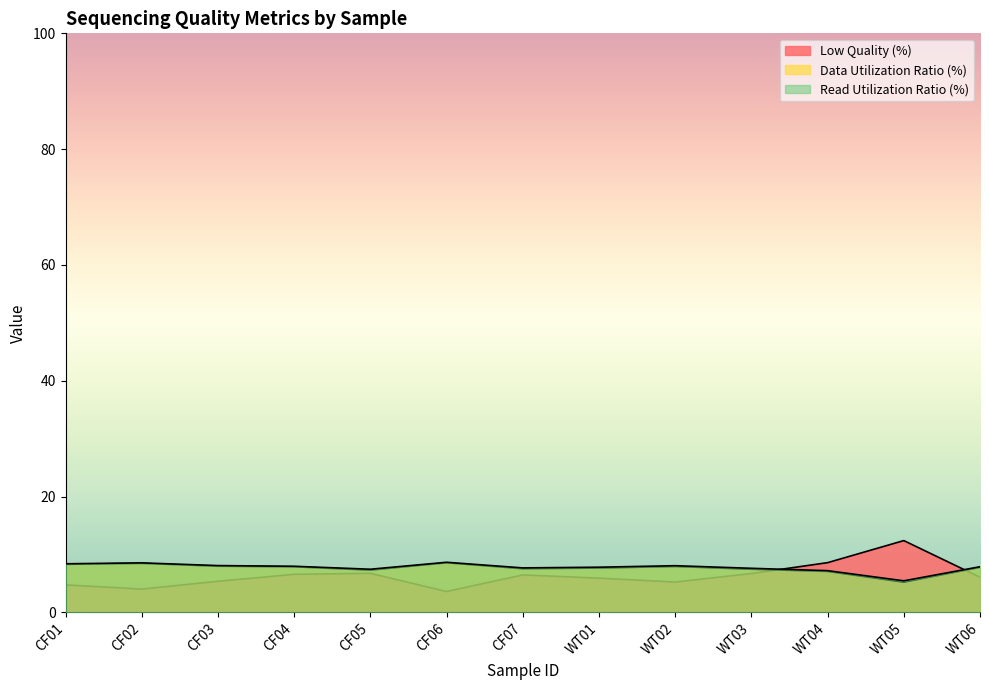

At CF06, list the series in order from largest to smallest.

Read Utilization Ratio (%), Data Utilization Ratio (%), Low Quality (%)